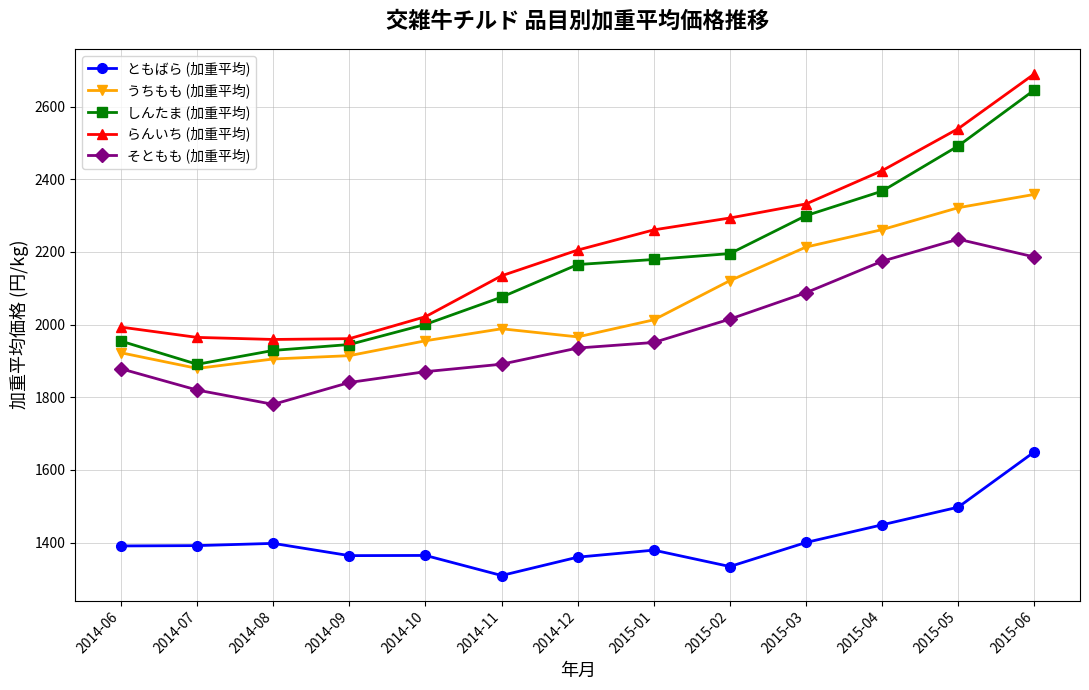

What is the value of the しんたま (加重平均) point at the 10th from the left?

2299.7